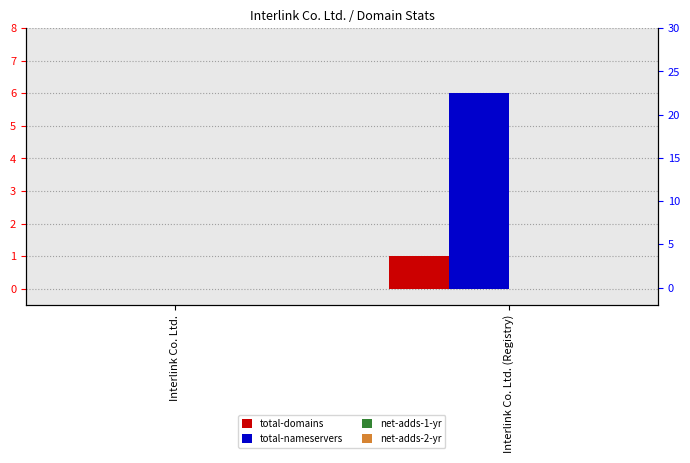

What is the label of the 2nd bar from the right?

Interlink Co. Ltd.